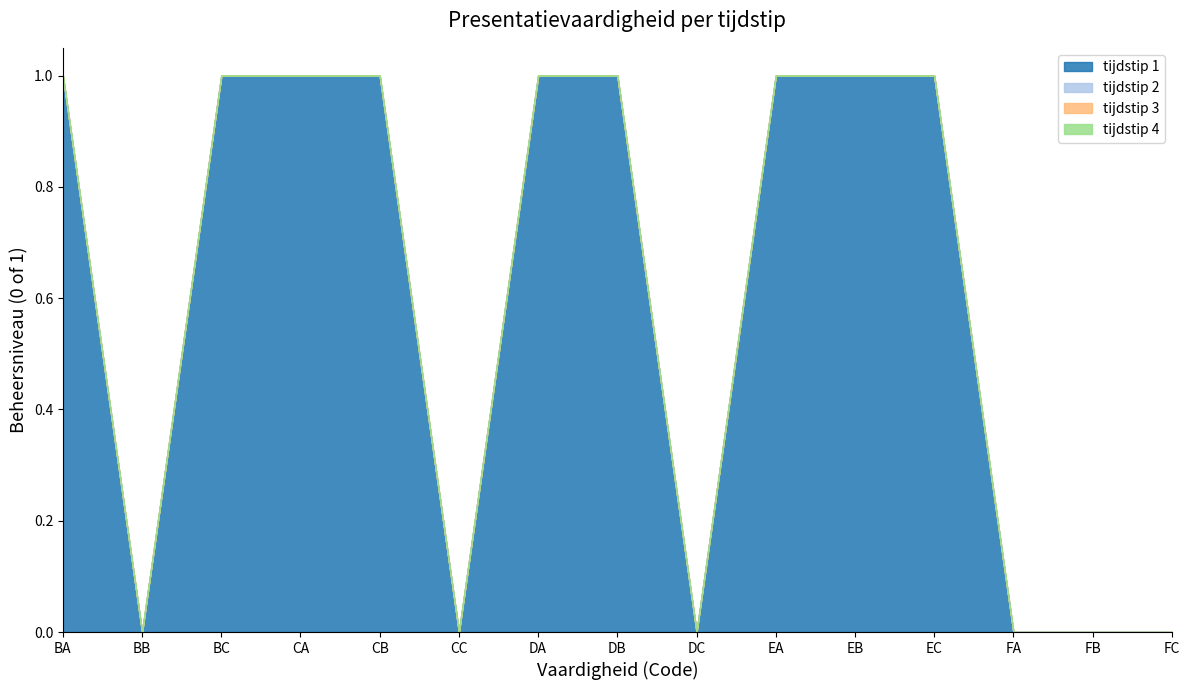

Which has a higher value, BC or EC?

BC